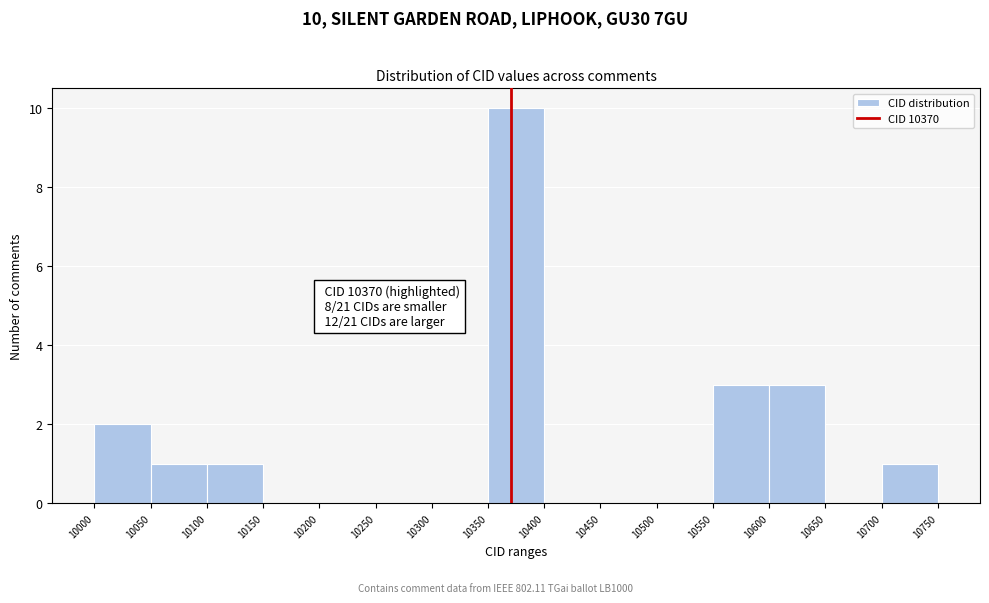

Which range on the x-axis has the tallest bar?

10350 to 10400